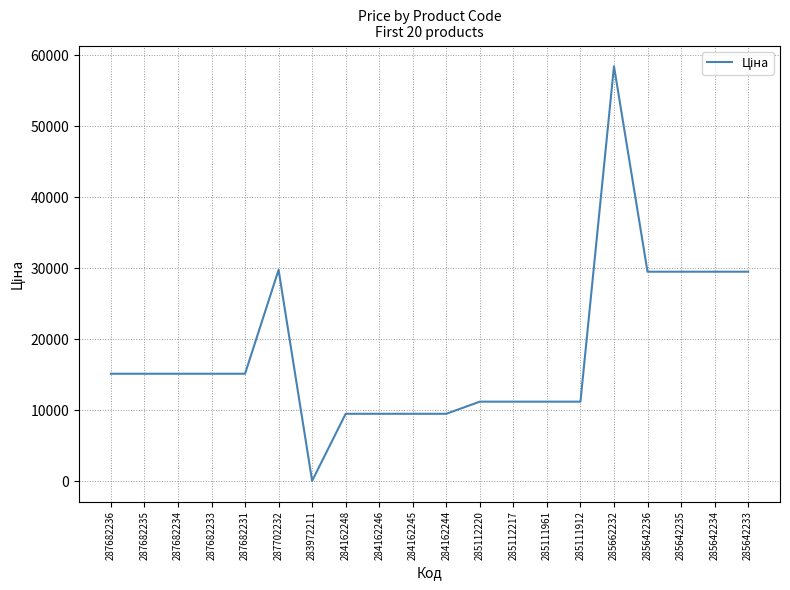

What is the maximum value shown in the chart?

58426.5